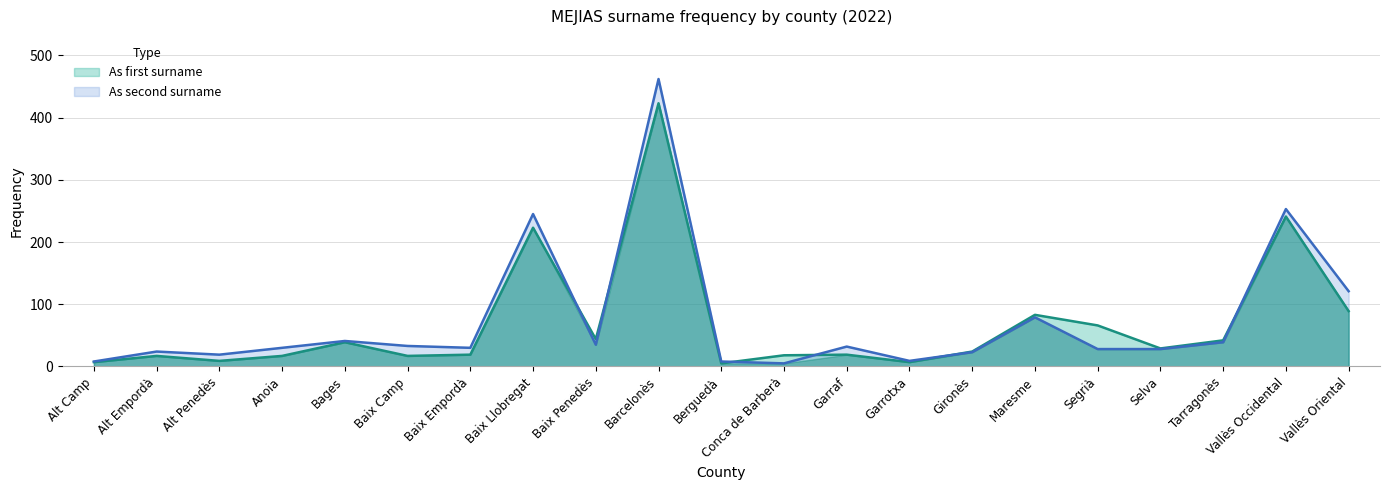

True or false: As second surname and As first surname cross at least once.

True